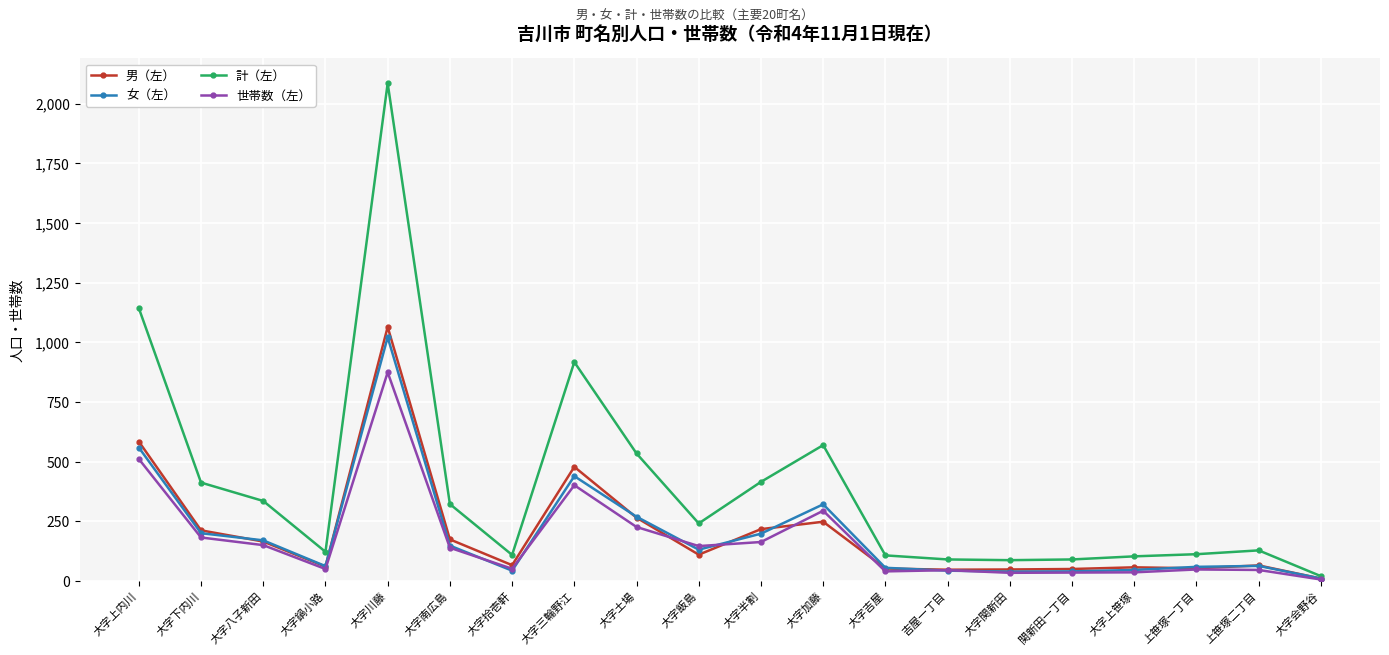

What are all the series names shown in the legend?

男（左）, 女（左）, 計（左）, 世帯数（左）